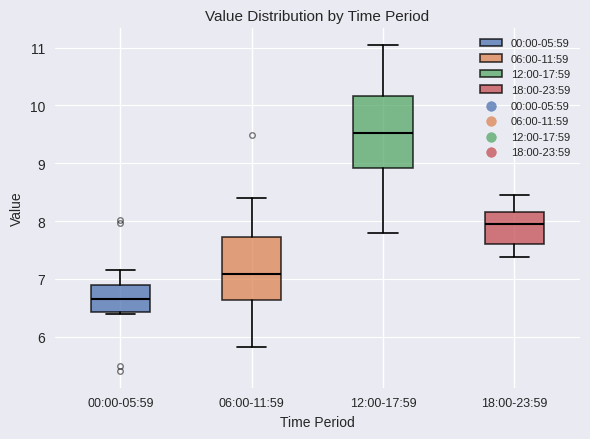

Comparing the boxes themselves (not the whiskers), which one is the tallest?

12:00-17:59